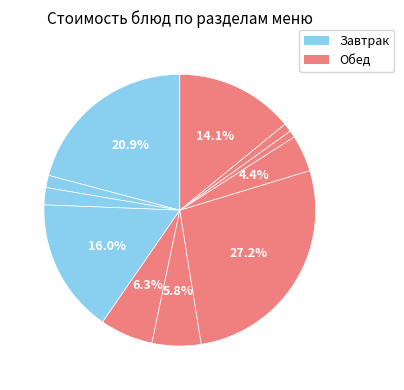

Rank the categories by value from highest to lowest.

2 блюдо (Обед), гор.блюдо (Завтрак), фрукты (Завтрак), фрукты (Обед), закуска (Обед), 1 блюдо (Обед), сладкое (Обед), хлеб (Завтрак), гор.напиток (Завтрак), хлеб черн. (Обед), хлеб бел. (Обед)